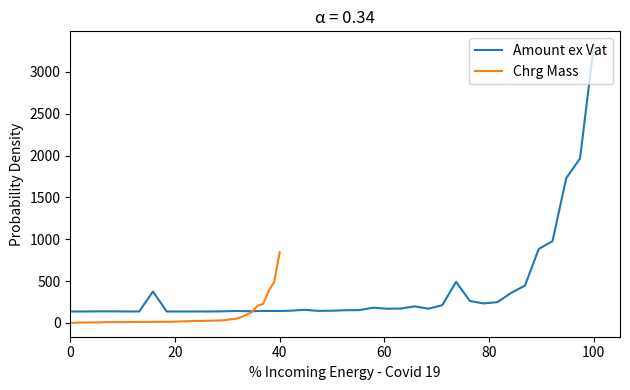

At which label does Amount ex Vat reach its peak?

100